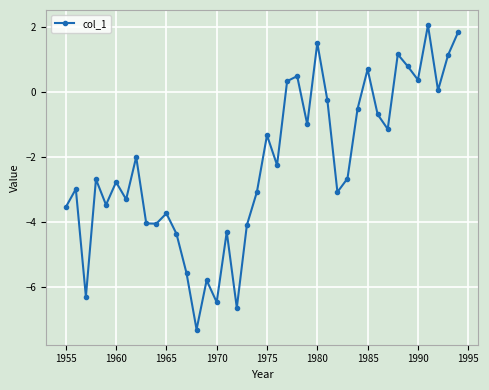

What is the difference between the maximum and minimum values?

9.4